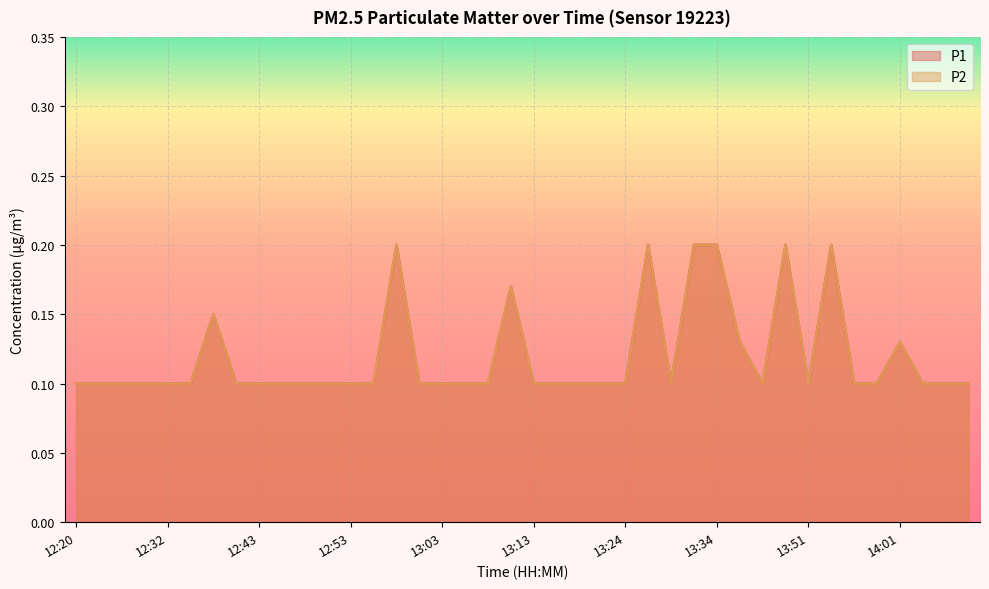

Reading left to right, transcribe all the data shown in this chart.

P1: 12:20=0.1	12:23=0.1	12:26=0.1	12:29=0.1	12:32=0.1	12:34=0.1	12:37=0.1	12:40=0.1	12:43=0.1	12:45=0.1	12:48=0.1	12:50=0.1	12:53=0.1	12:56=0.1	12:58=0.2	13:01=0.1	13:03=0.1	13:06=0.1	13:08=0.1	13:11=0.2	13:13=0.1	13:16=0.1	13:19=0.1	13:21=0.1	13:24=0.1	13:26=0.2	13:29=0.1	13:31=0.2	13:34=0.2	13:36=0.1	13:39=0.1	13:48=0.2	13:51=0.1	13:53=0.2	13:56=0.1	13:58=0.1	14:01=0.1	14:03=0.1	14:06=0.1	14:08=0.1
P2: 12:20=0.1	12:23=0.1	12:26=0.1	12:29=0.1	12:32=0.1	12:34=0.1	12:37=0.1	12:40=0.1	12:43=0.1	12:45=0.1	12:48=0.1	12:50=0.1	12:53=0.1	12:56=0.1	12:58=0.2	13:01=0.1	13:03=0.1	13:06=0.1	13:08=0.1	13:11=0.2	13:13=0.1	13:16=0.1	13:19=0.1	13:21=0.1	13:24=0.1	13:26=0.2	13:29=0.1	13:31=0.2	13:34=0.2	13:36=0.1	13:39=0.1	13:48=0.2	13:51=0.1	13:53=0.2	13:56=0.1	13:58=0.1	14:01=0.1	14:03=0.1	14:06=0.1	14:08=0.1